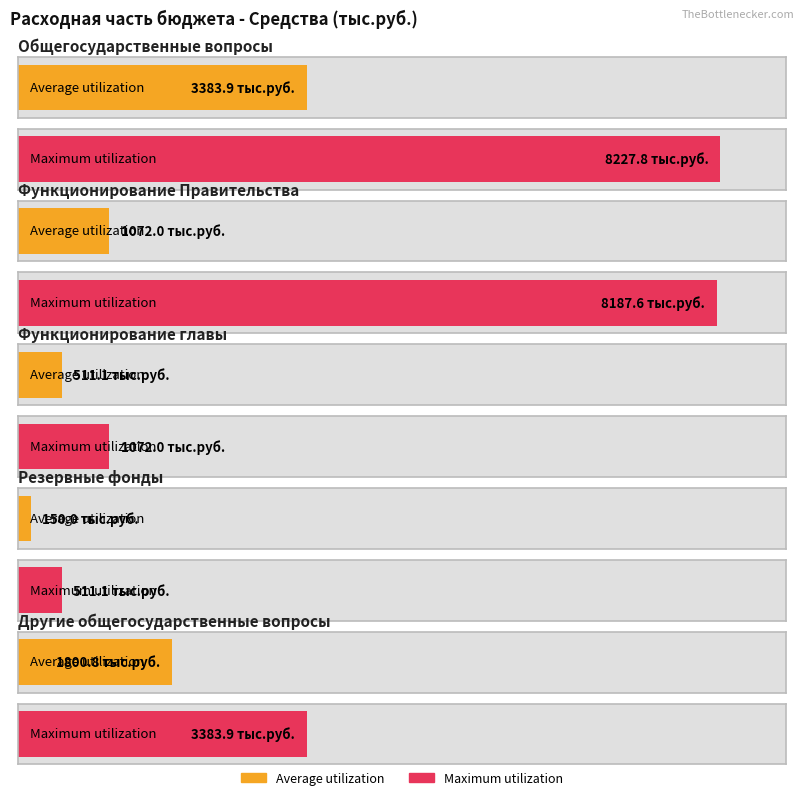

What position from the left is Функционирование главы?

3